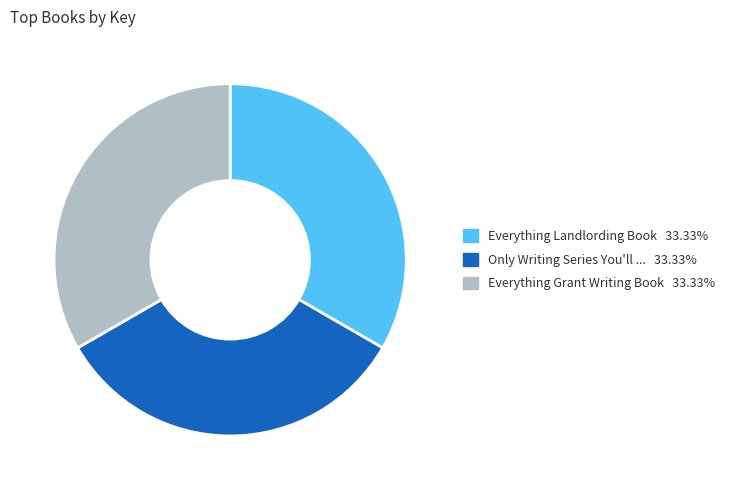

Is there any slice that represents more than half of the pie?

No